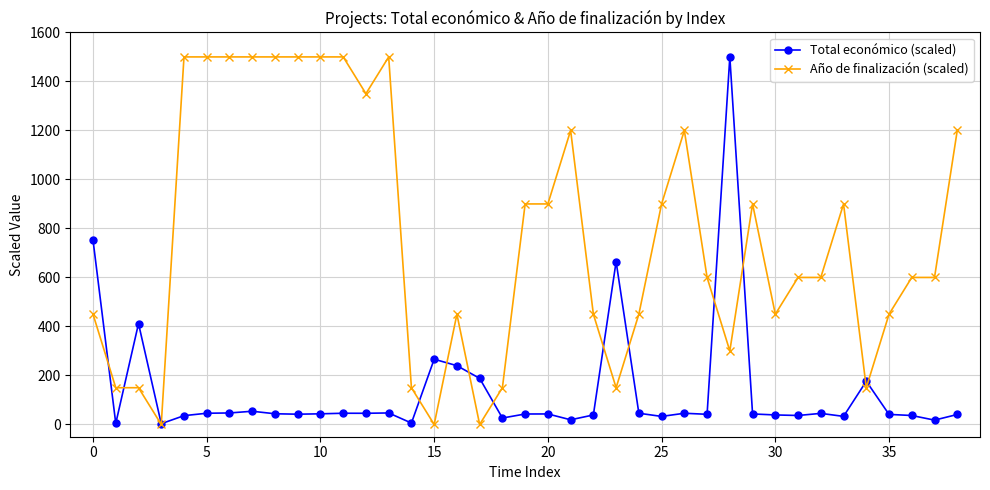

What is the maximum value shown in the chart?

1500.0